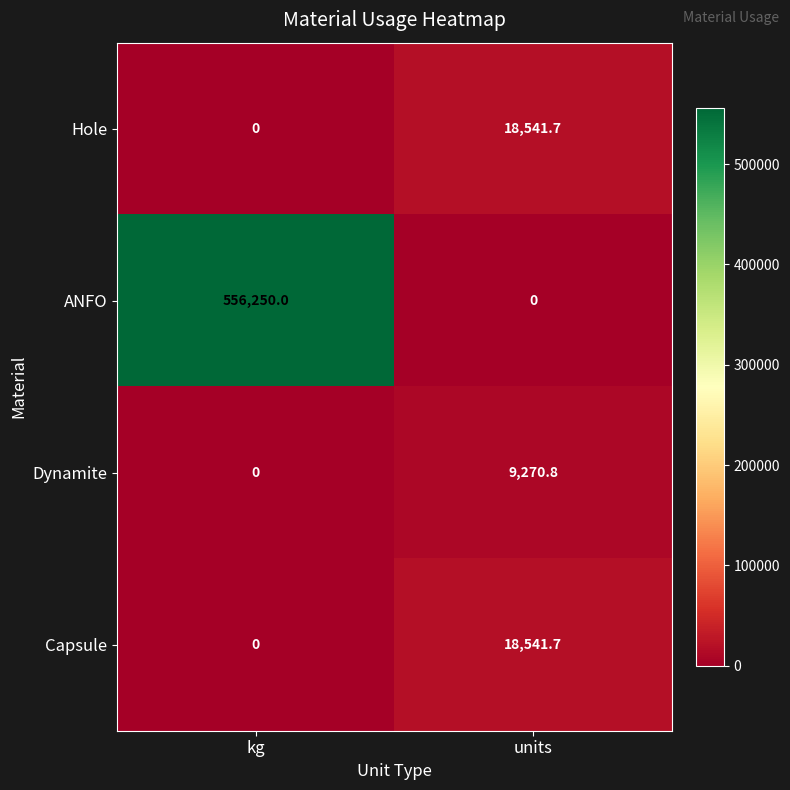

The value of Hole at kg is 0.0. True or false?

True